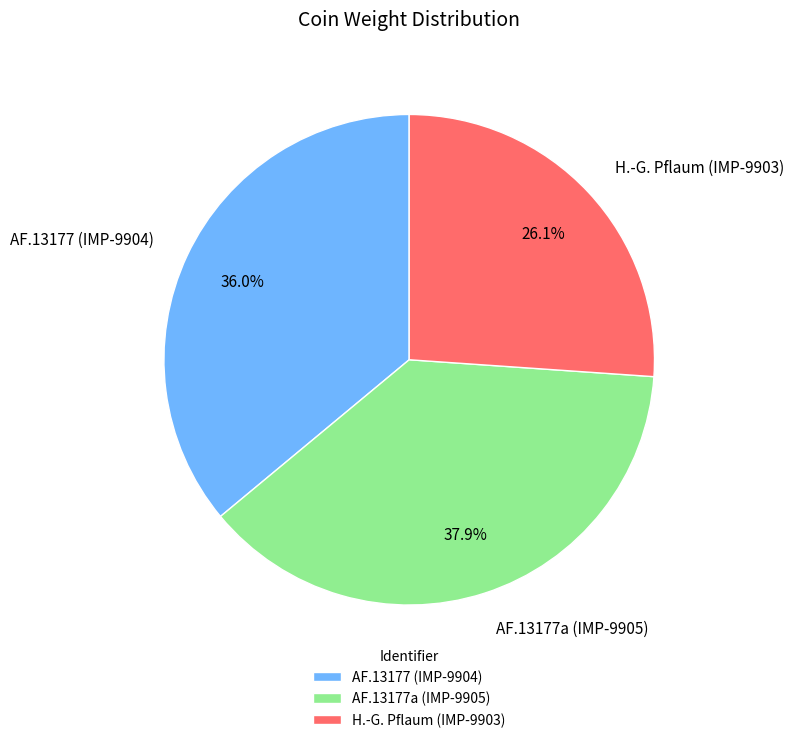

To the nearest percent, what is the average slice percentage?

33%